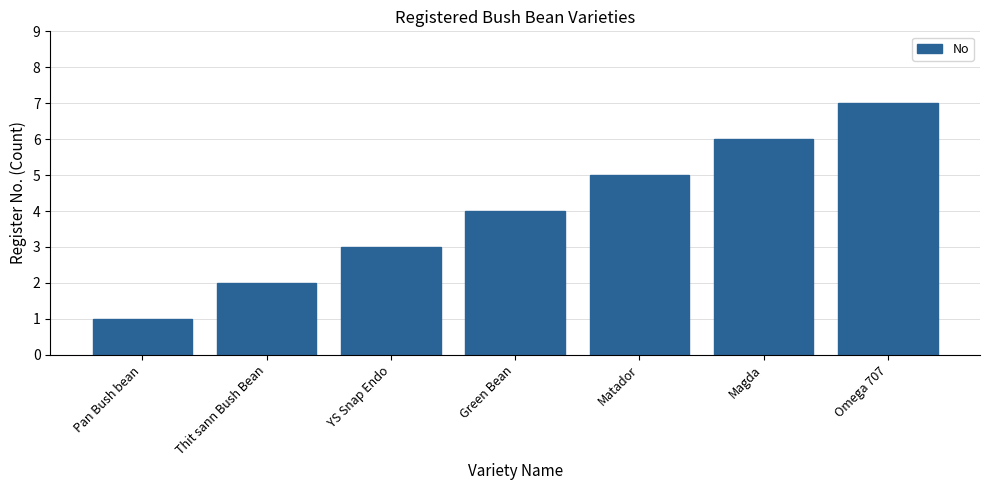

What is the average value?

4